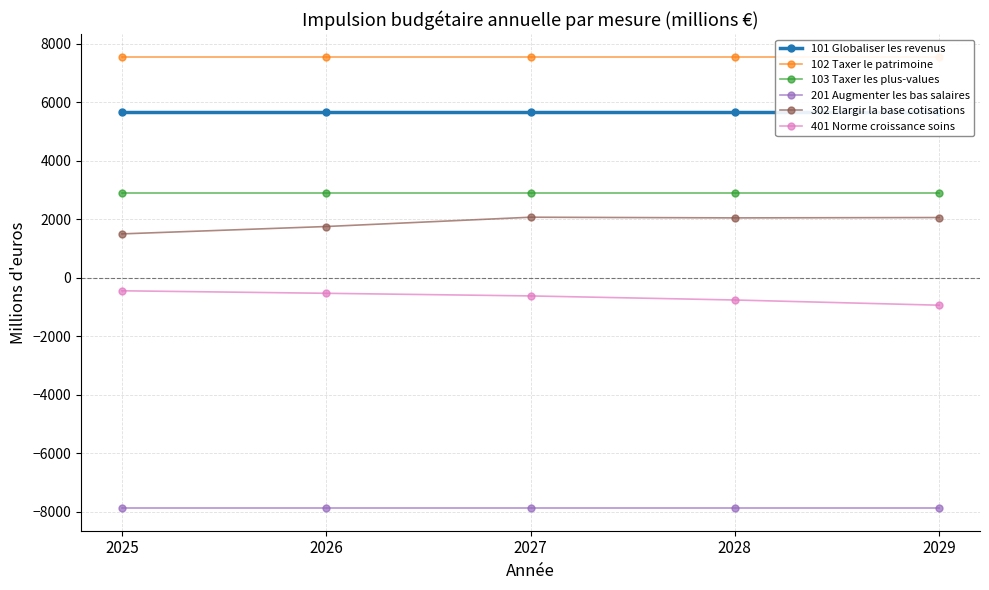

Which series has the widest spread of values?

302 Elargir la base cotisations